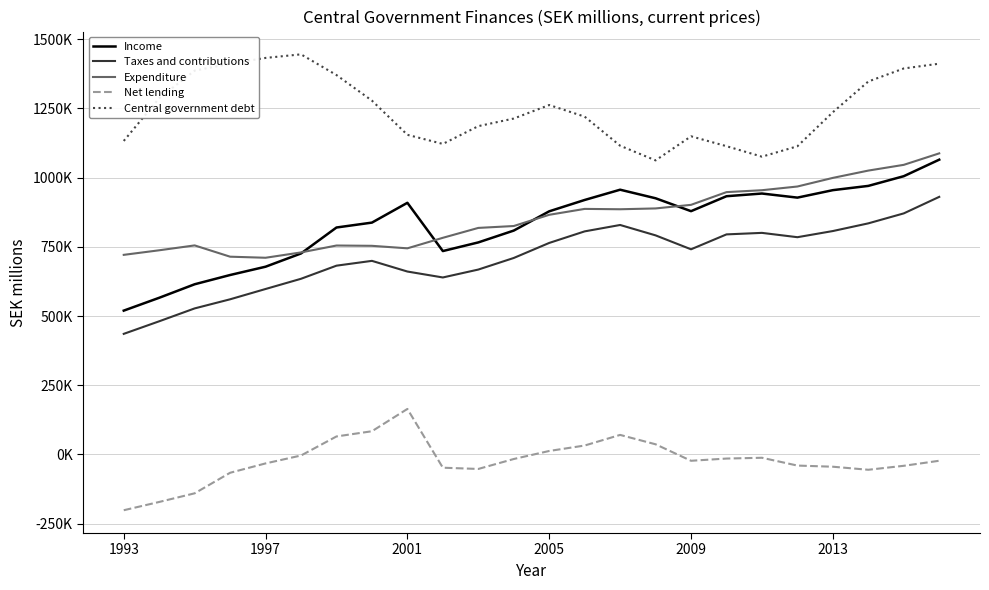

List the series in order of their peak value, lowest first.

Net lending, Taxes and contributions, Income, Expenditure, Central government debt